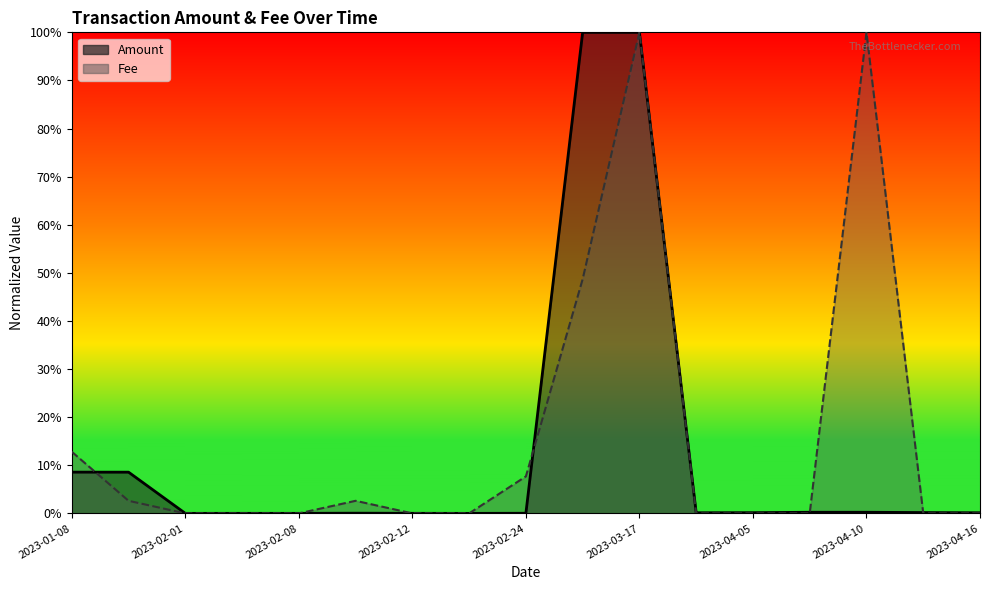

After their last crossing, which series has the higher values: Amount or Fee?

Amount